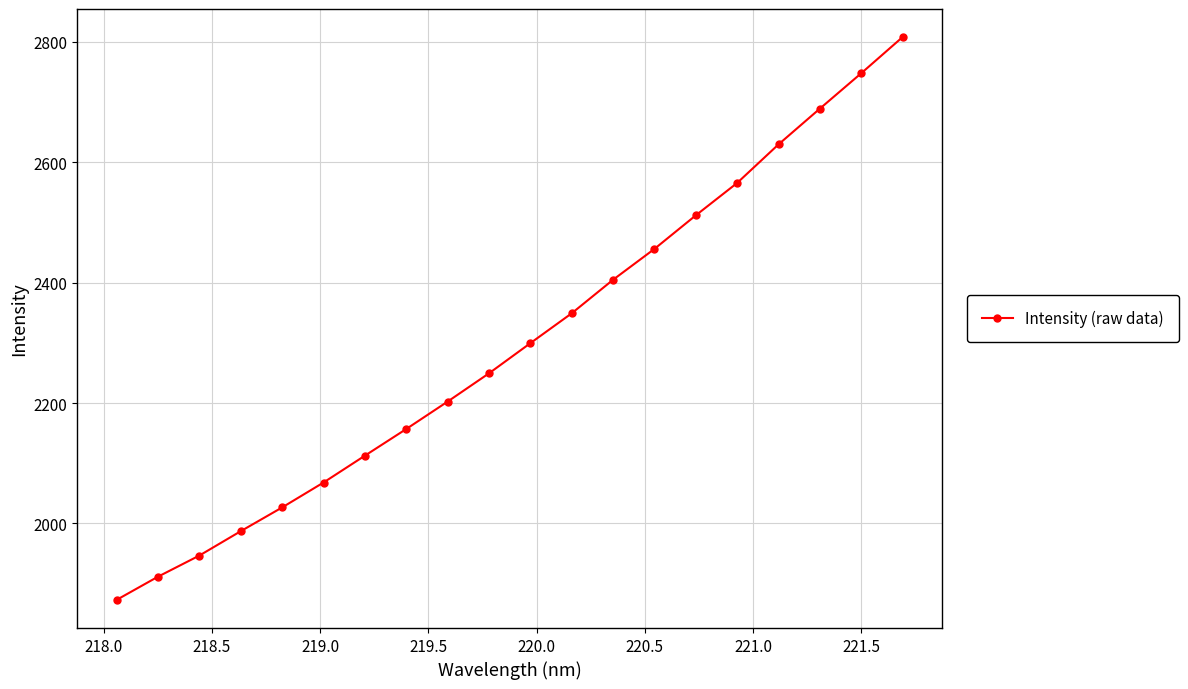

What is the value of the 2nd point from the left?

1911.6